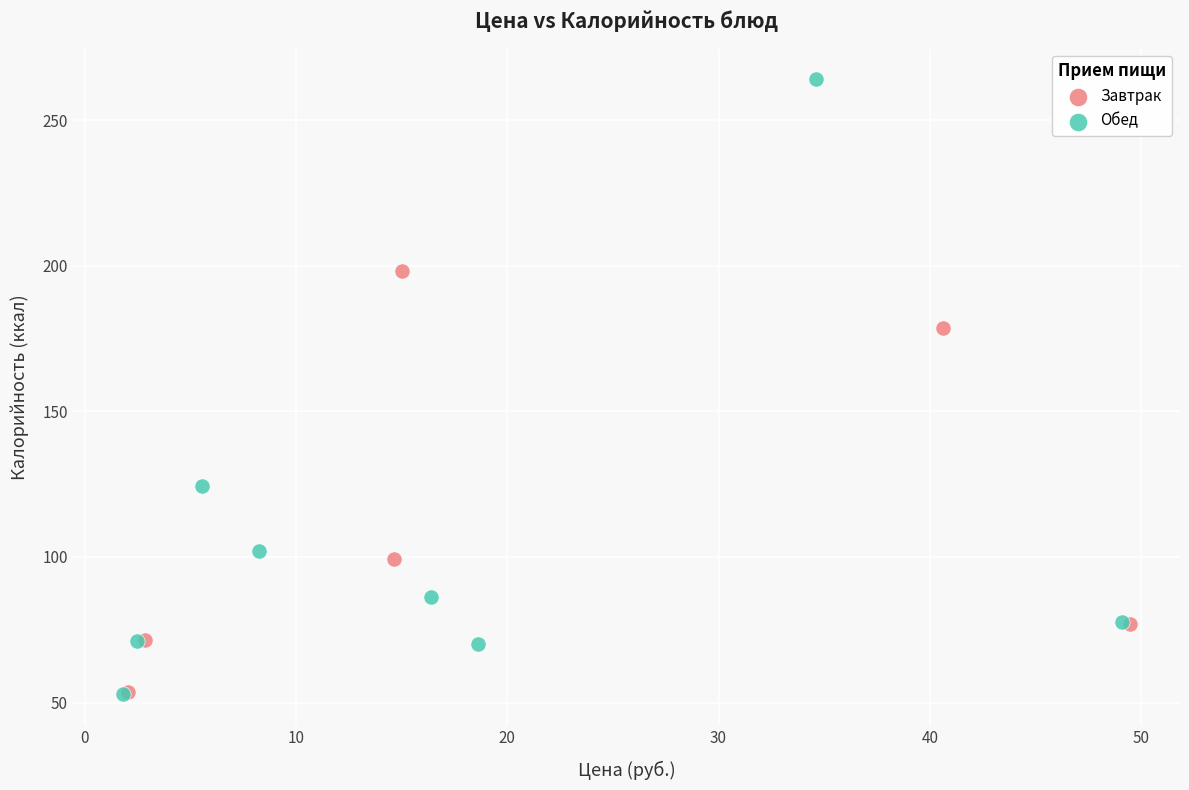

Which series has the widest spread of Y values?

Обед